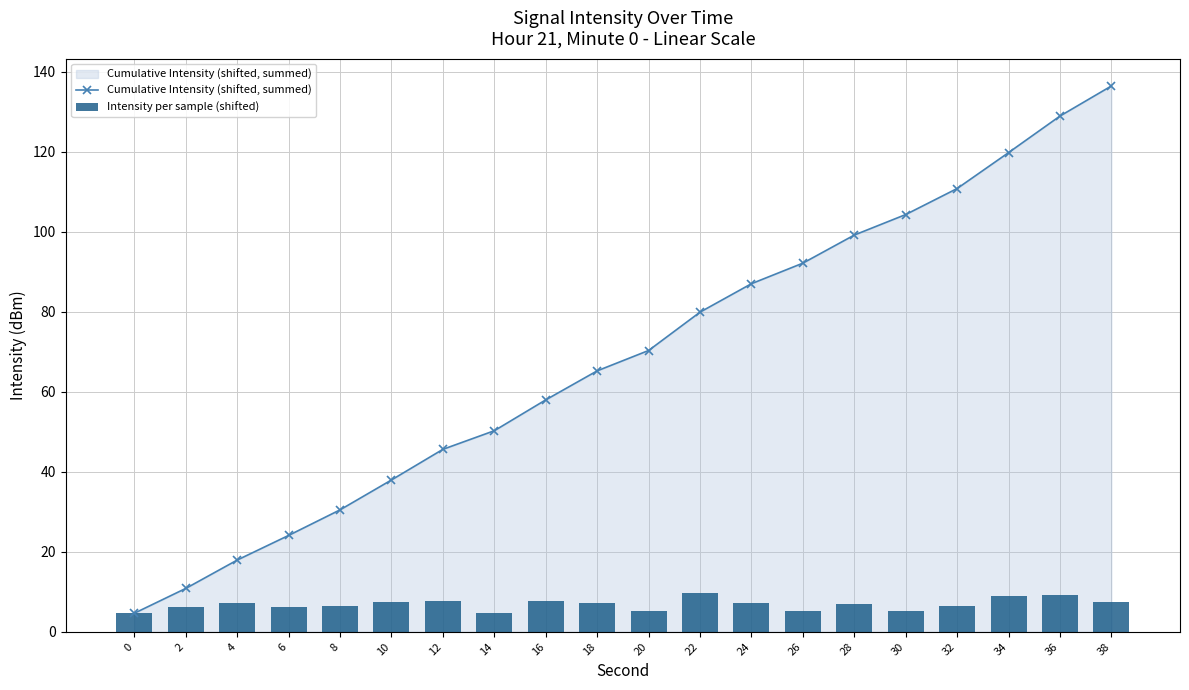

What is the sum of all Intensity per sample (shifted) values?

136.5